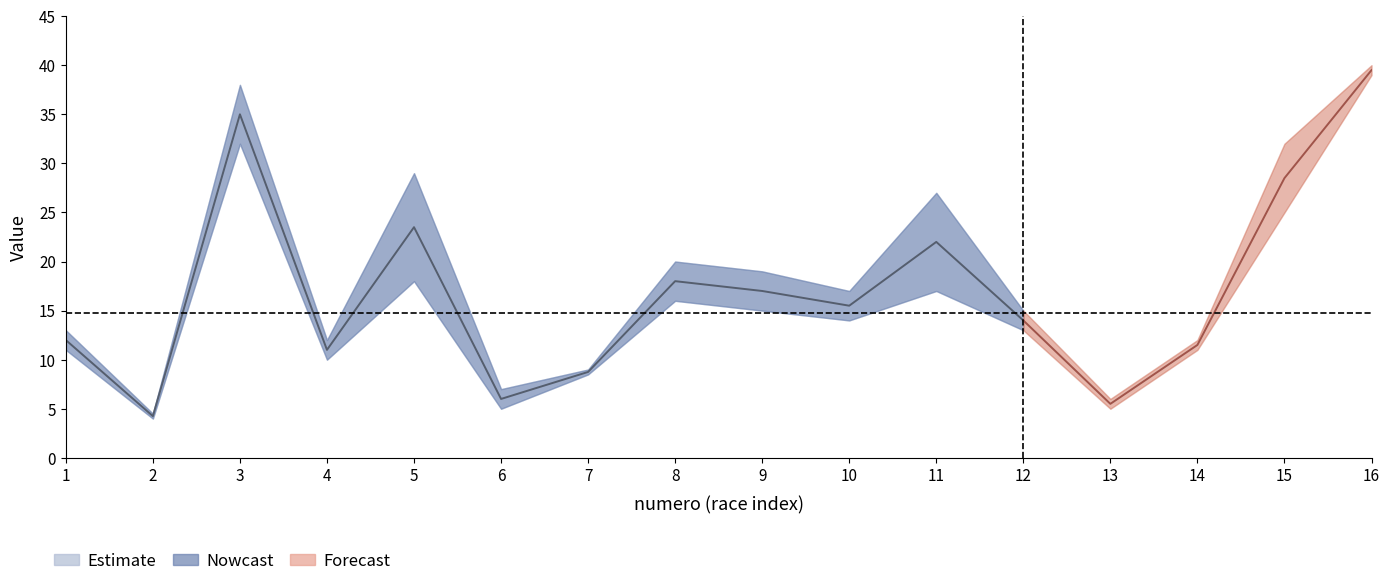

The pre series shows 4.7 at 5. True or false?

False